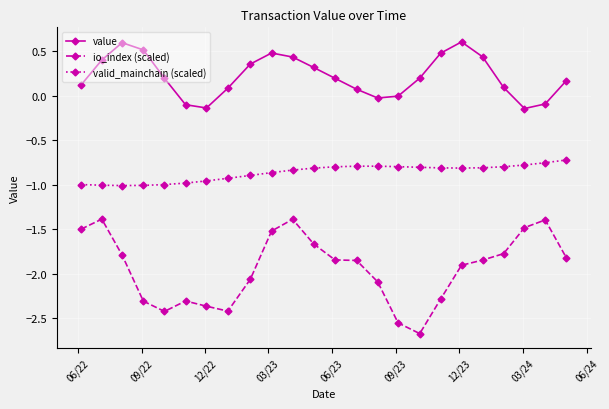

In value, how many points are lower than both neighbors (excluding endpoints)?

3